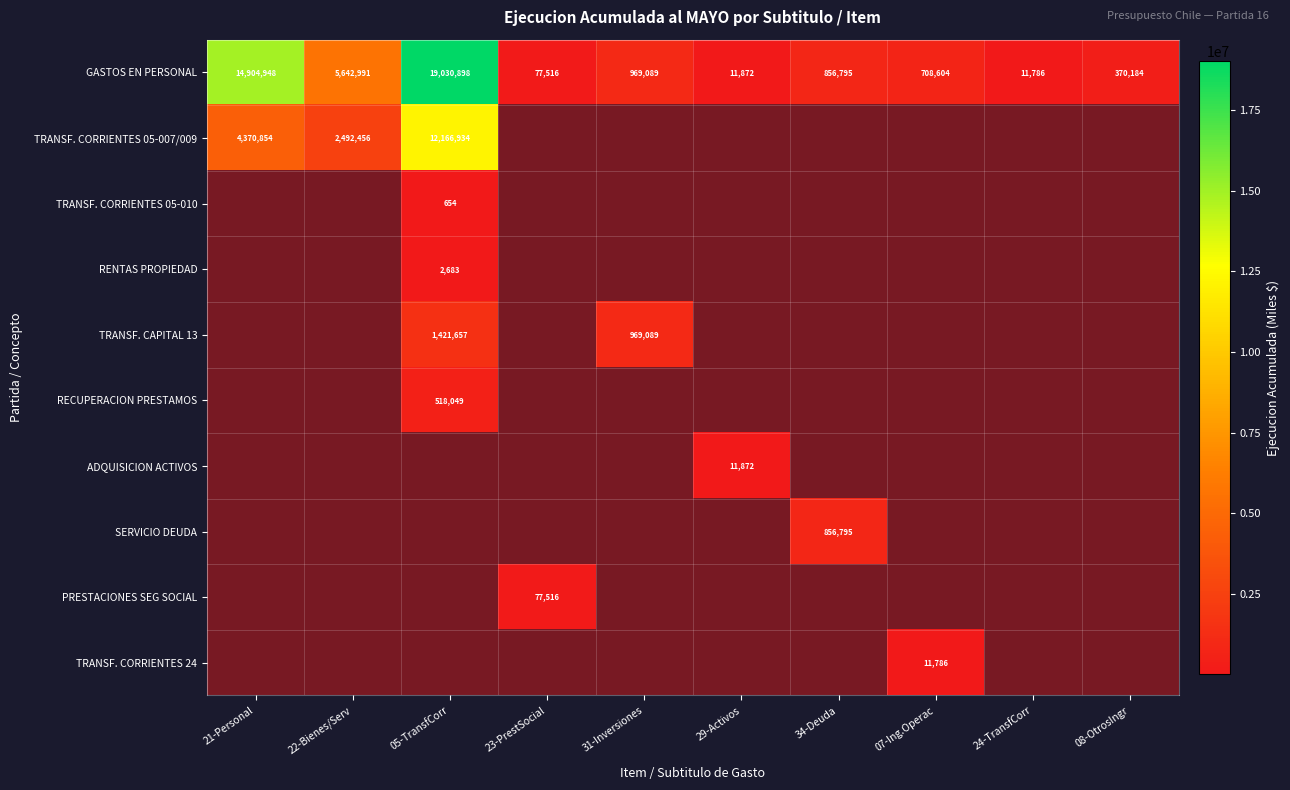

What is the smallest value displayed?

654.0